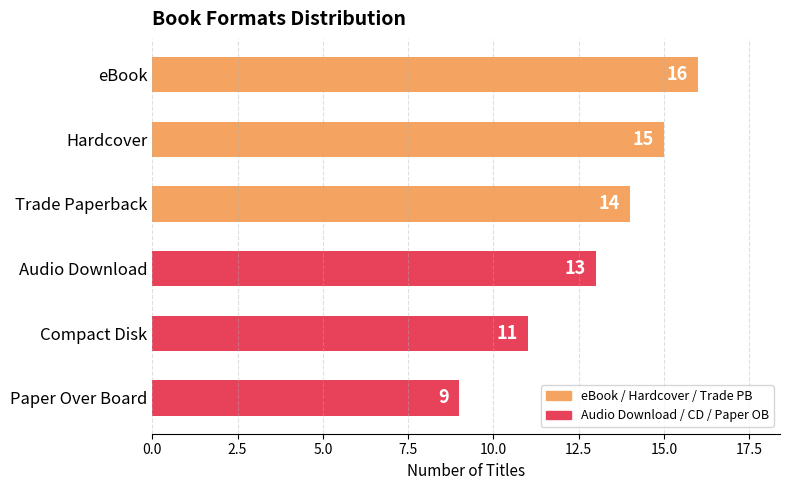

What is the value of the 6th bar from the top?

9